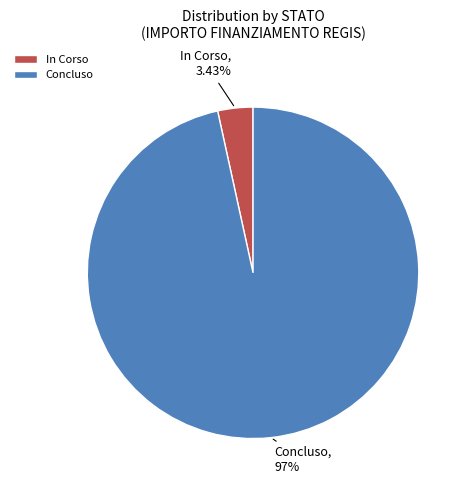

Is there a majority slice in this chart?

Yes